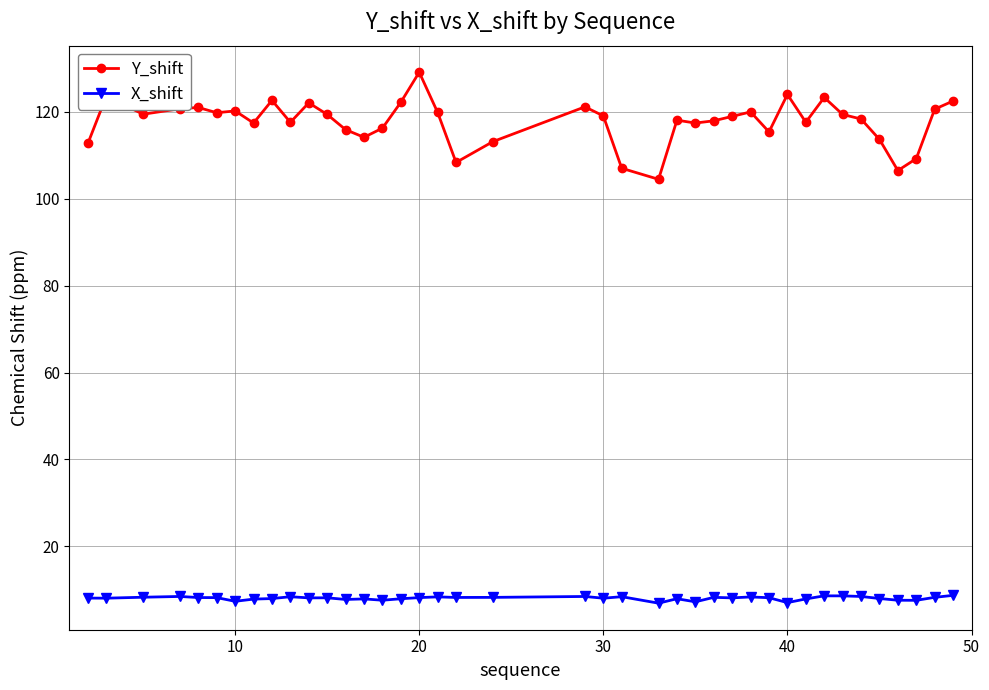

What is the greatest value displayed?

129.2